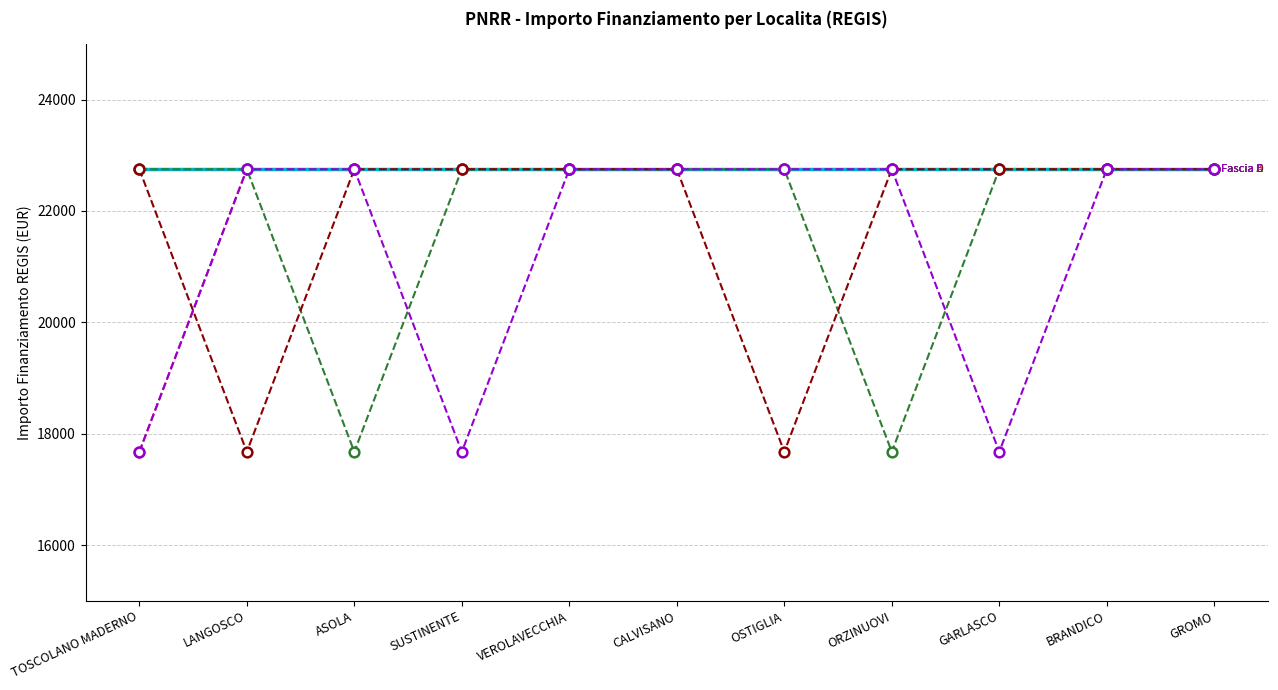

What is the difference between the highest and lowest values at ORZINUOVI?

5075.2